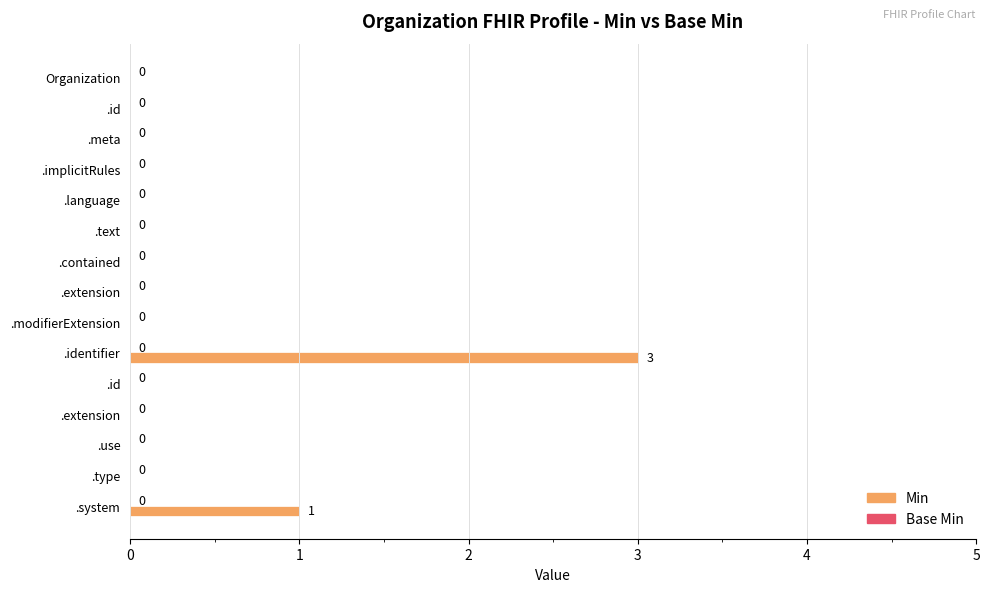

How many series are shown in this chart?

1